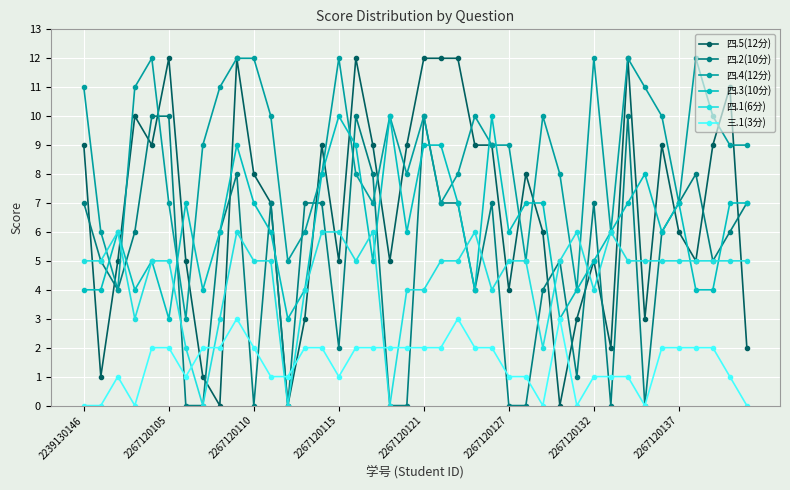

Which series has the largest total across all categories?

四.4(12分)